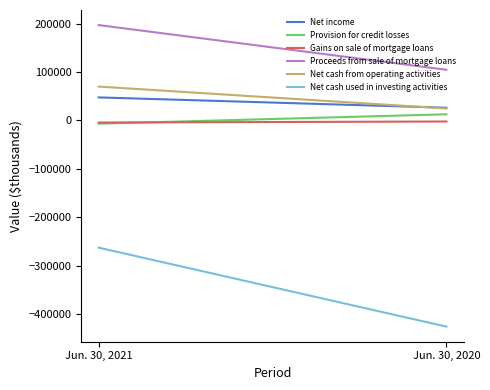

Which series has the largest total across all categories?

Proceeds from sale of mortgage loans